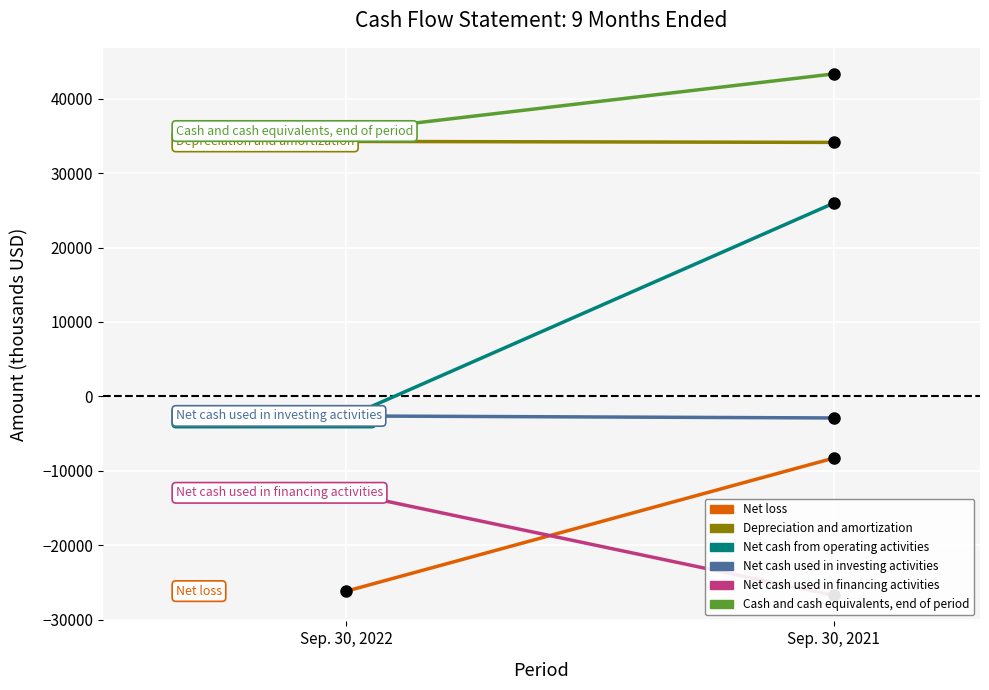

Is it true that Net cash used in financing activities equals -7002 at Sep. 30, 2022?

False